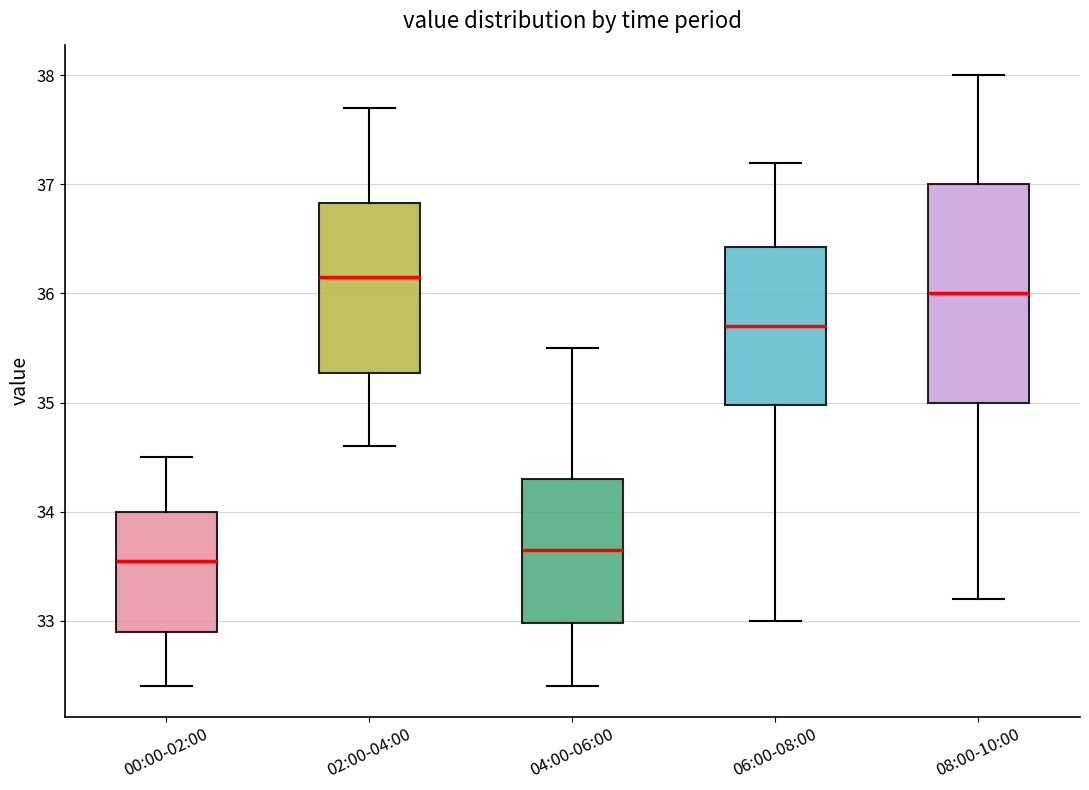

Reading left to right, read every box against the y-axis: the position of its median line, the range the box covers, and the ends of its whiskers. The values are not printed on the chart, so give them approximately, as read against the axis.

00:00-02:00: median 33.6, box 32.9 to 34.0, whiskers 32.4 to 34.5
02:00-04:00: median 36.2, box 35.3 to 36.8, whiskers 34.6 to 37.7
04:00-06:00: median 33.7, box 33.0 to 34.3, whiskers 32.4 to 35.5
06:00-08:00: median 35.7, box 35.0 to 36.4, whiskers 33.0 to 37.2
08:00-10:00: median 36.0, box 35.0 to 37.0, whiskers 33.2 to 38.0